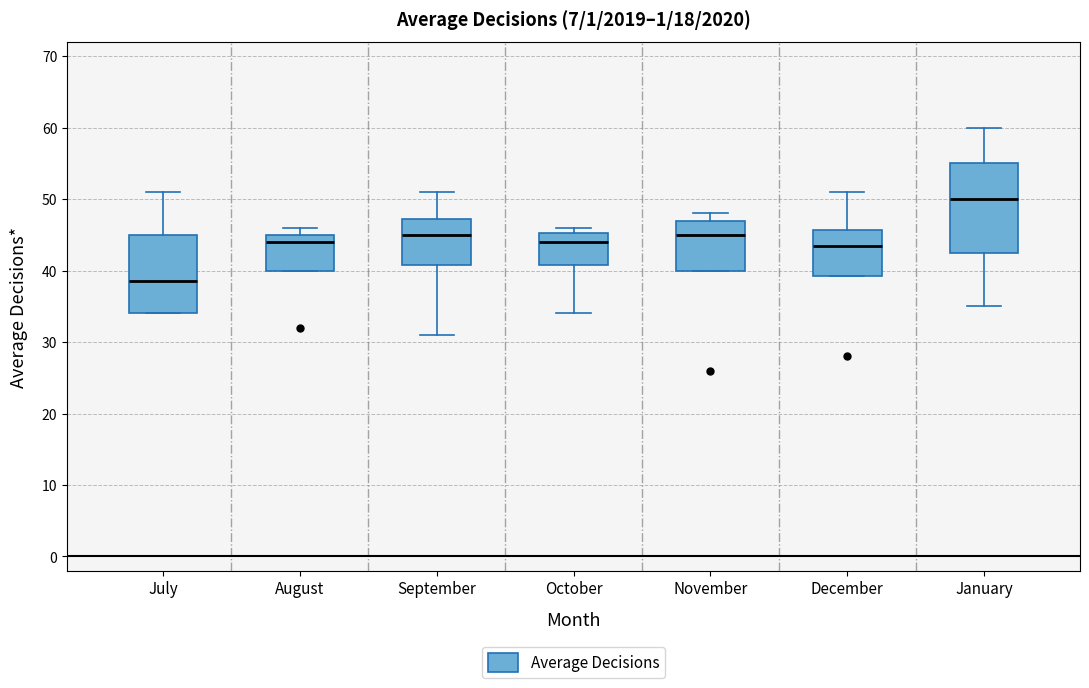

Where is the lower edge of the box for November on the y-axis? The values are not printed on the chart, so give them approximately, as read against the axis.

40